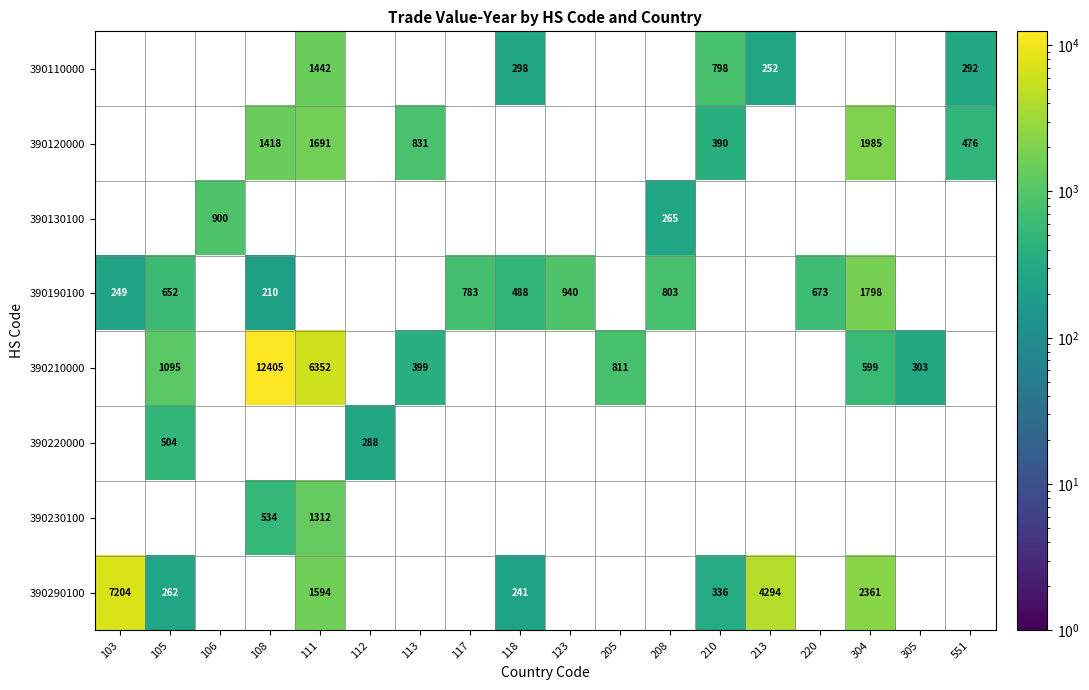

Which category has the lowest value across all series?

108